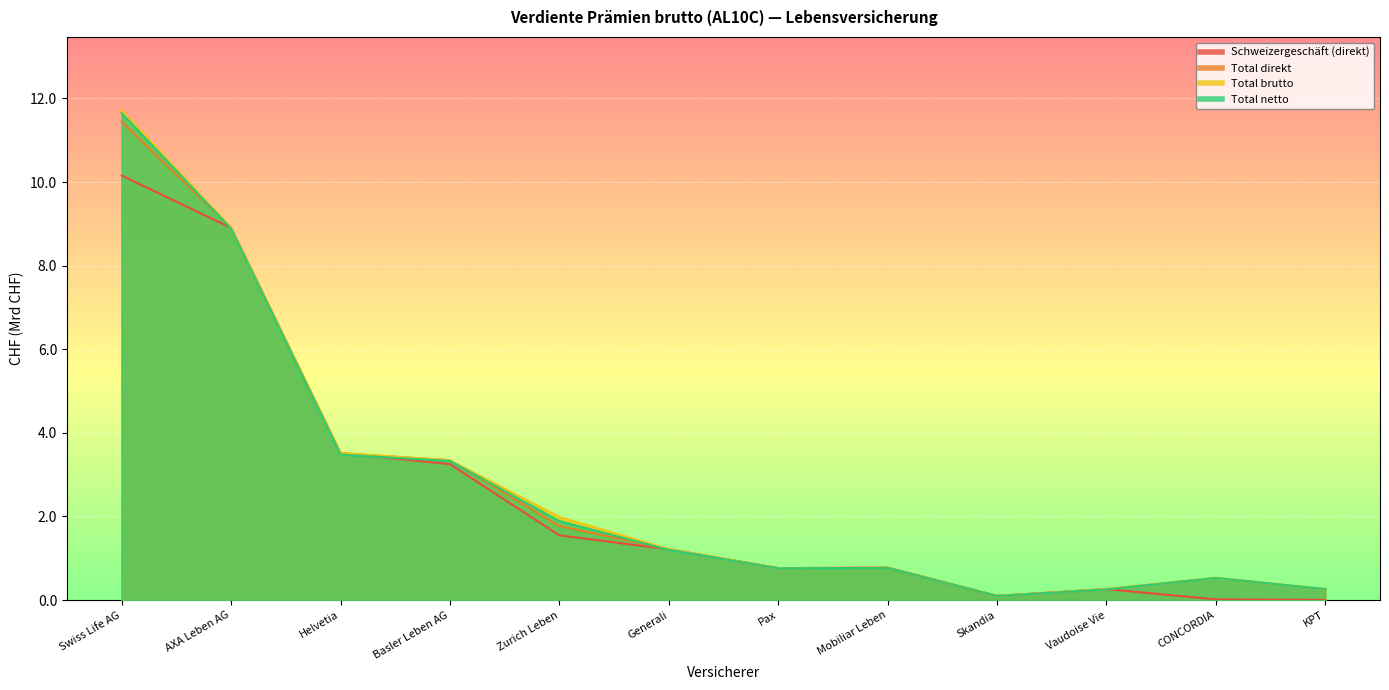

At CONCORDIA, list the series in order from smallest to largest.

Schweizergeschäft (direkt), Total netto, Total direkt, Total brutto